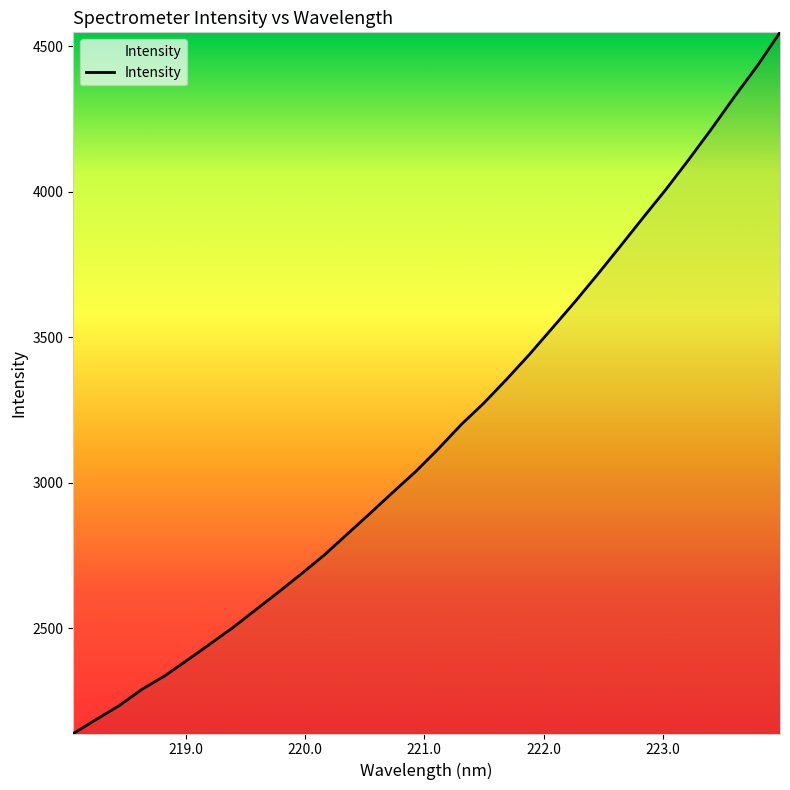

What is the average value?

3172.2